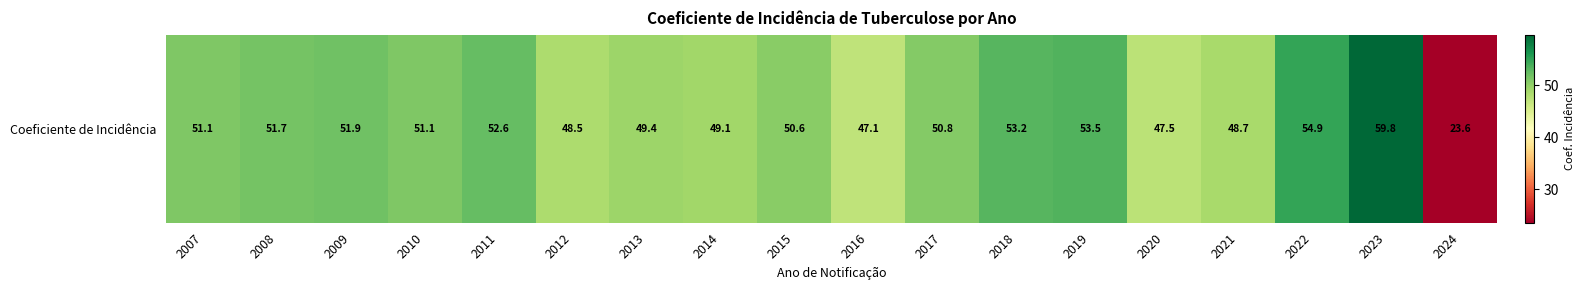

How many series are shown in this chart?

1